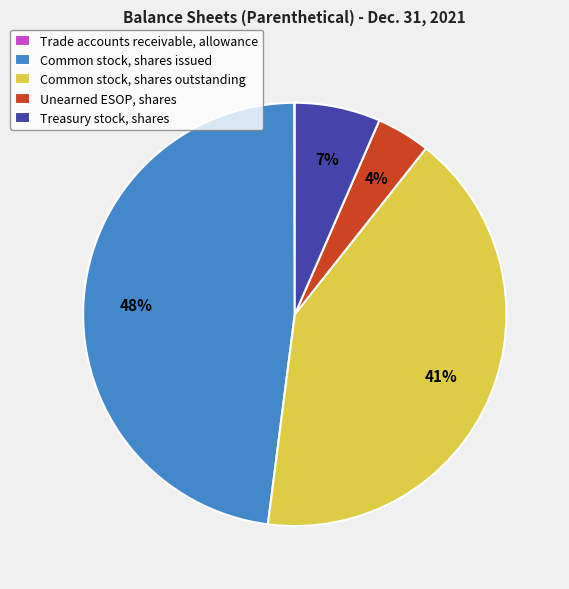

Between Treasury stock, shares and Unearned ESOP, shares, which is larger?

Treasury stock, shares